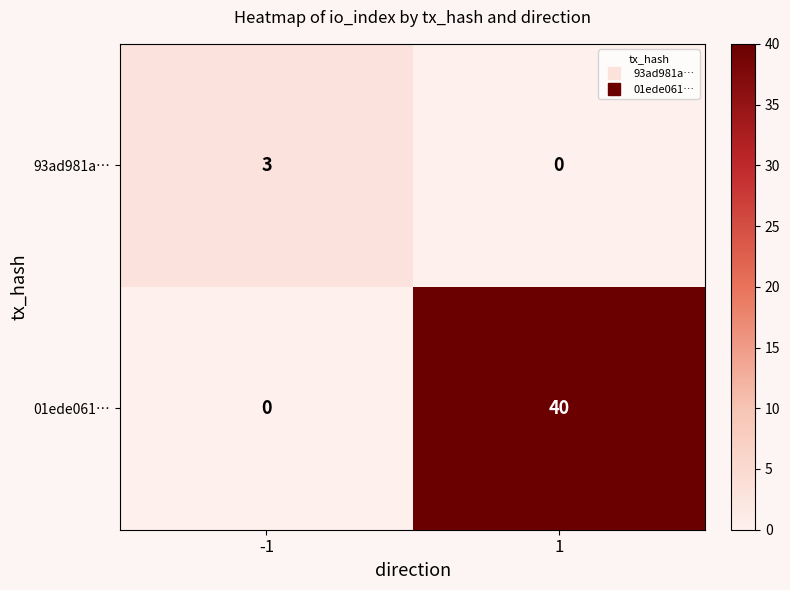

Is the value of 01ede061… at 1 greater than the value of 93ad981a… at 1?

Yes